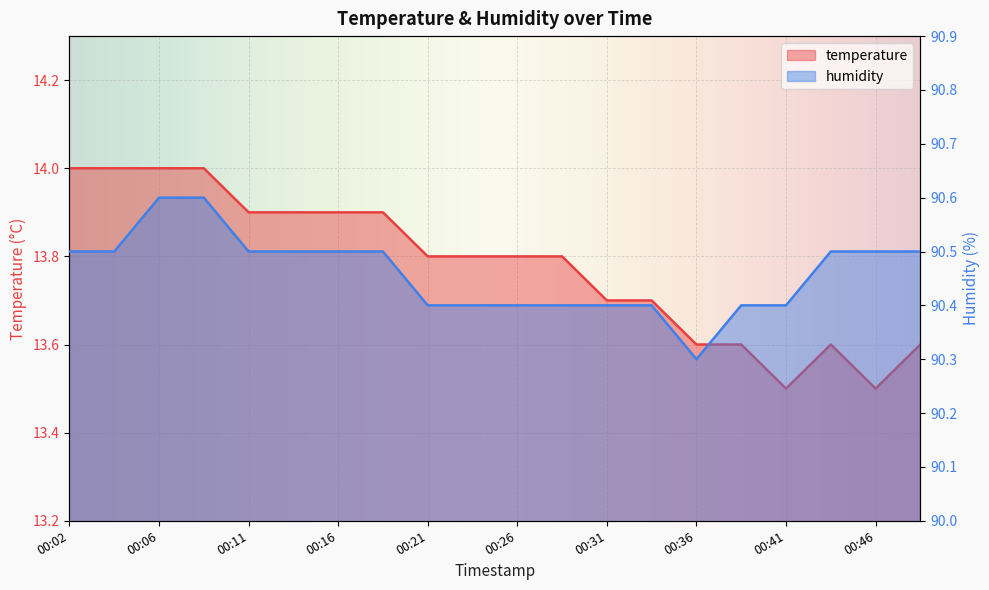

How many lines are shown in the chart?

2